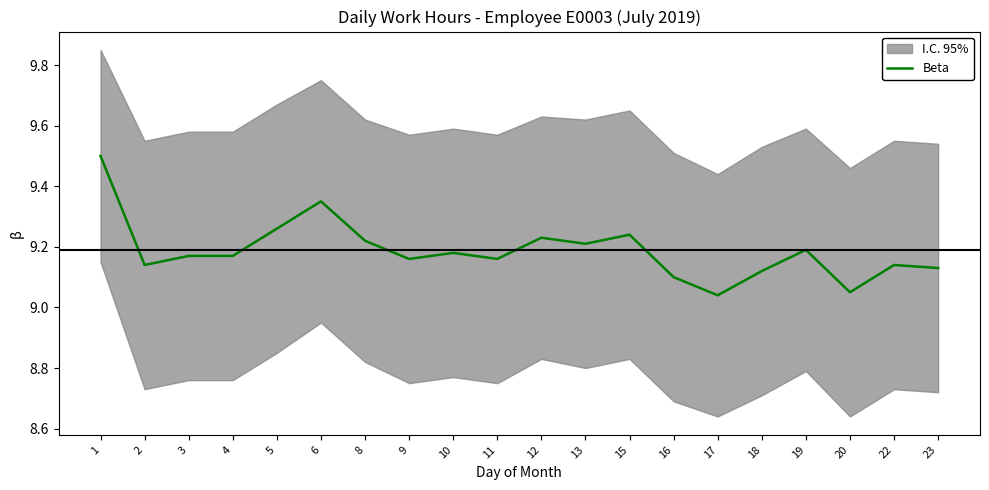

The value of Beta at 15 is 16.3. True or false?

False